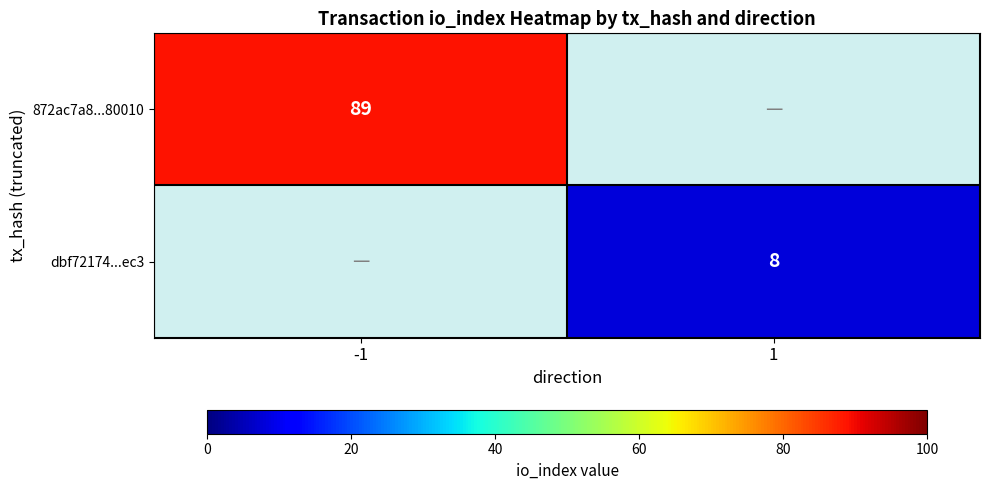

Is it true that 872ac7a8...80010 equals 40 at -1?

False